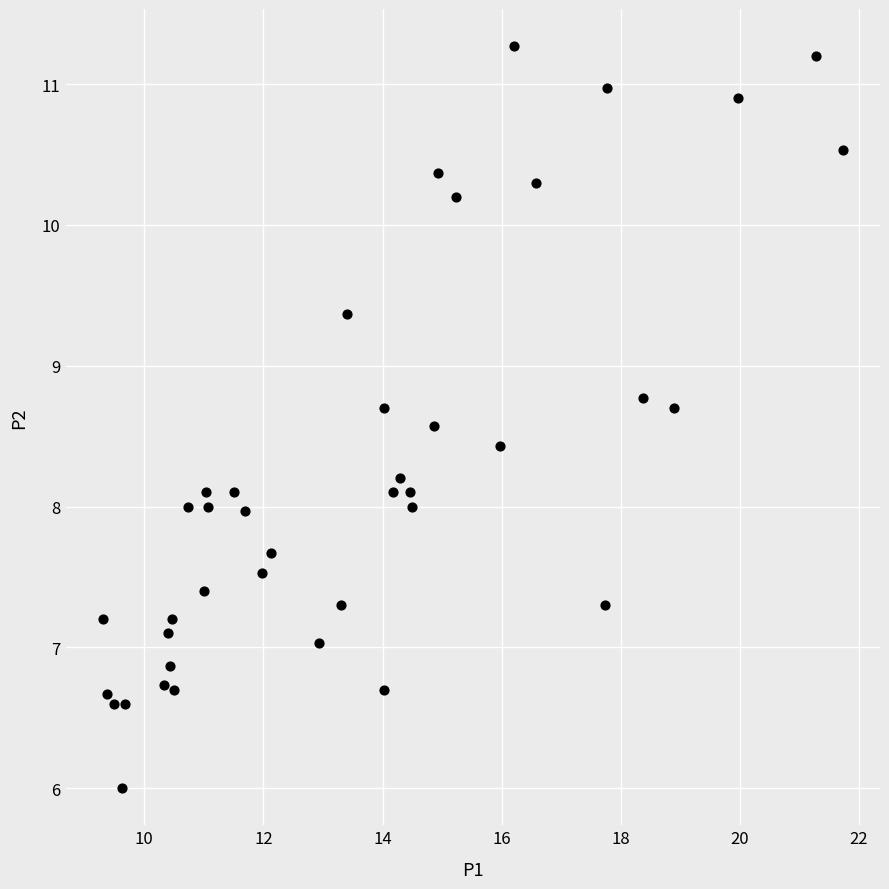

What is the range of Y values (max minus min)?

5.3